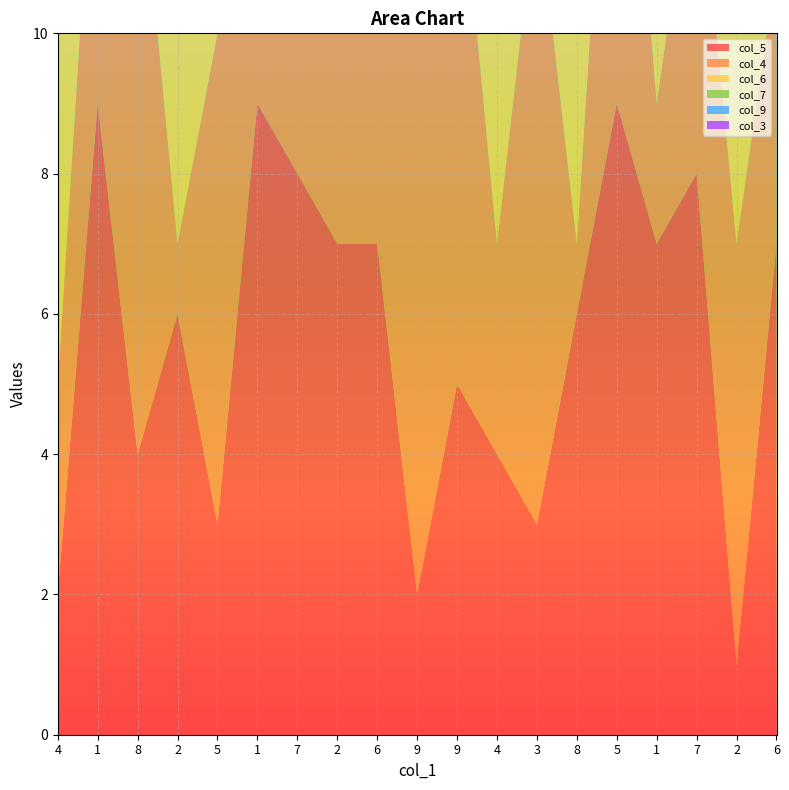

Reading left to right, list all the values displayed in this chart.

col_5: 2	9	4	6	3	9	8	7	7	2	5	4	3	6	9	7	8	1	7
col_4: 3	5	9	1	7	2	5	6	4	8	8	3	9	1	7	2	5	6	4
col_6: 7	1	4	9	8	5	2	9	3	6	6	7	1	4	8	5	2	9	3
col_7: 5	2	6	9	2	4	6	7	8	3	3	8	5	9	2	4	6	7	1
col_9: 6	4	1	5	1	8	3	3	2	4	4	6	7	5	1	8	9	3	2
col_3: 6	3	5	8	4	7	1	2	5	3	5	2	6	3	4	7	1	8	9